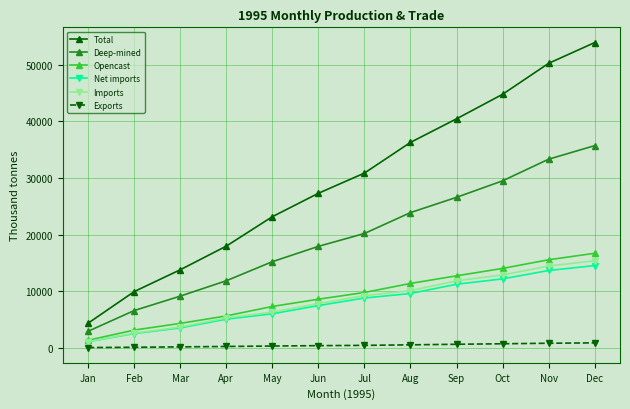

Which series has the widest spread of values?

Total